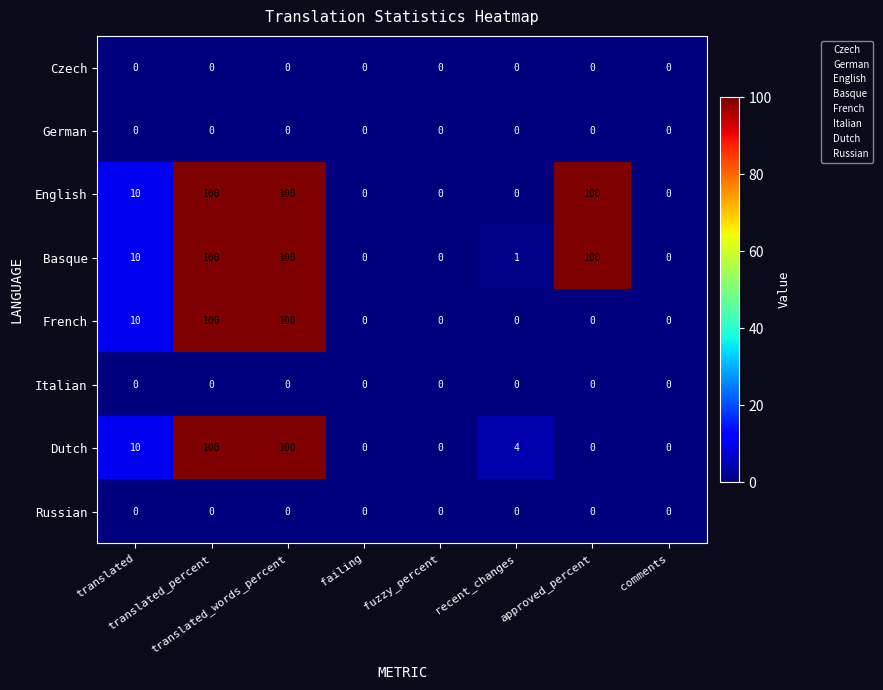

What is the sum of all Basque values?

311